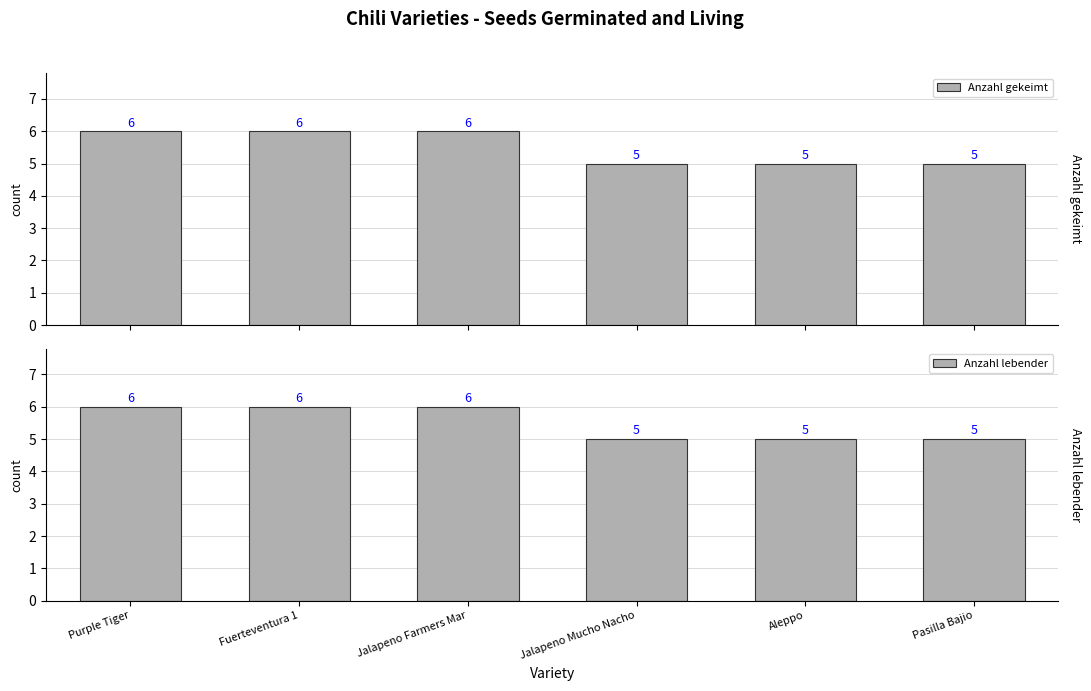

Which category has the highest value across all series?

Purple Tiger